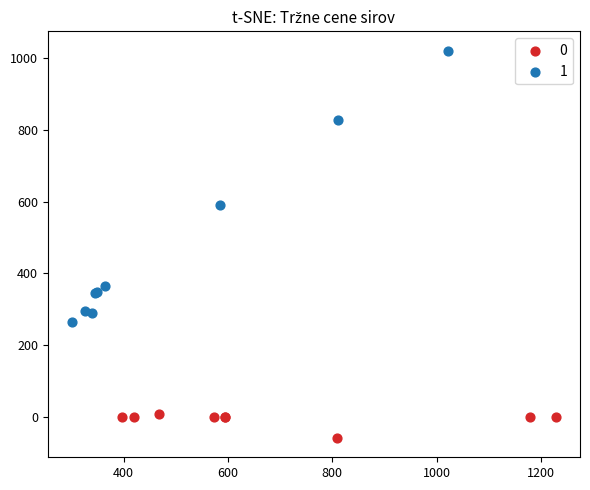

What are all the series names shown in the legend?

0, 1